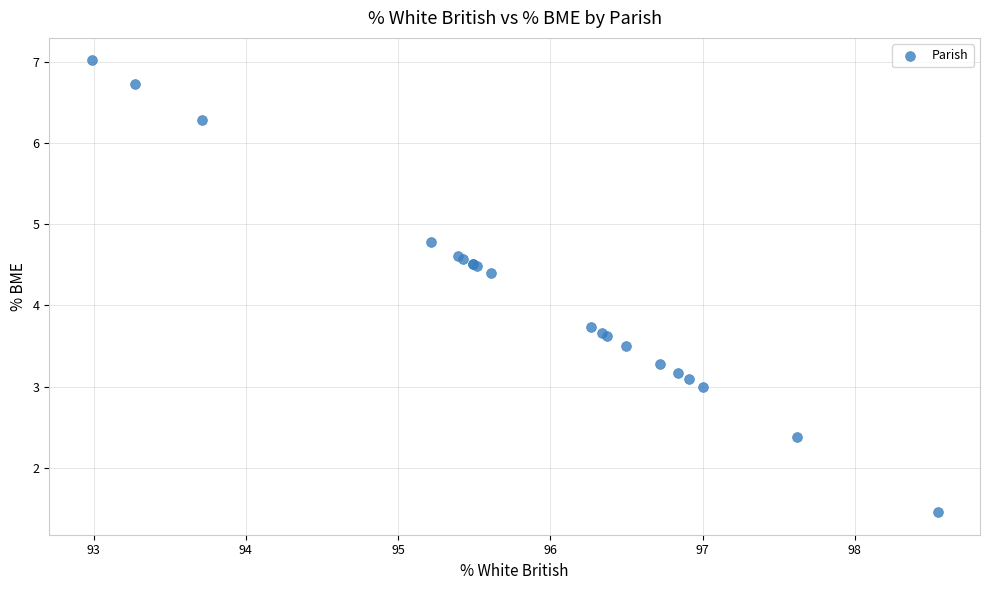

What Y value in the scatter plot is closest to 4?

3.7